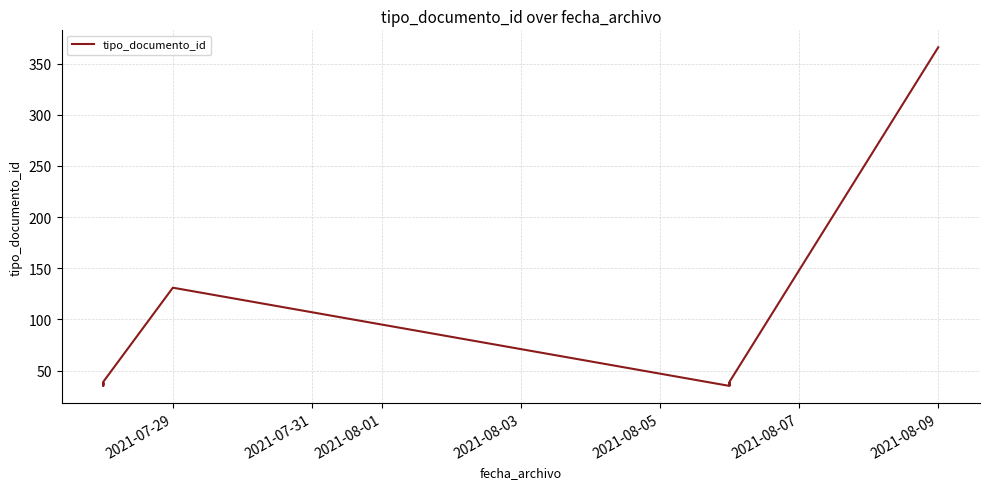

Does the chart display data point markers on the line(s)?

No